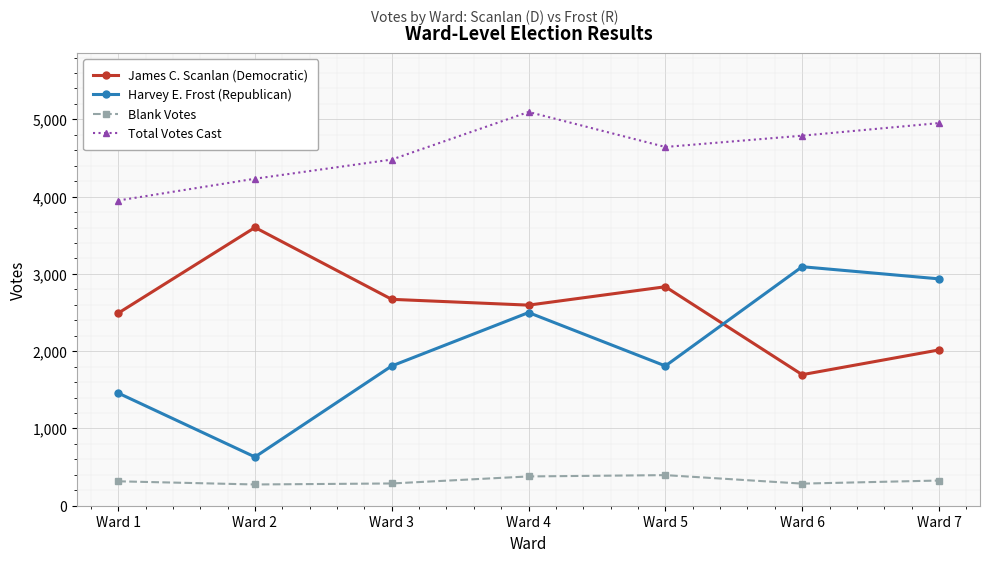

What is the total value across all series at Ward 6?

9864